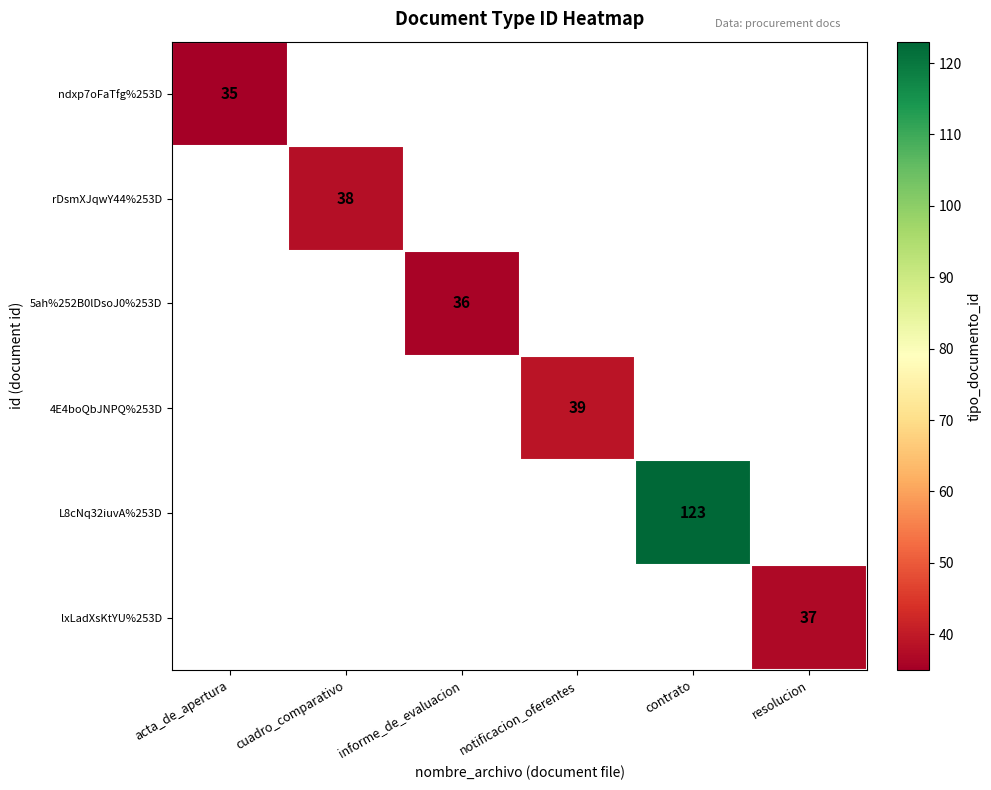

Is it true that lxLadXsKtYU%253D equals 64 at resolucion?

False